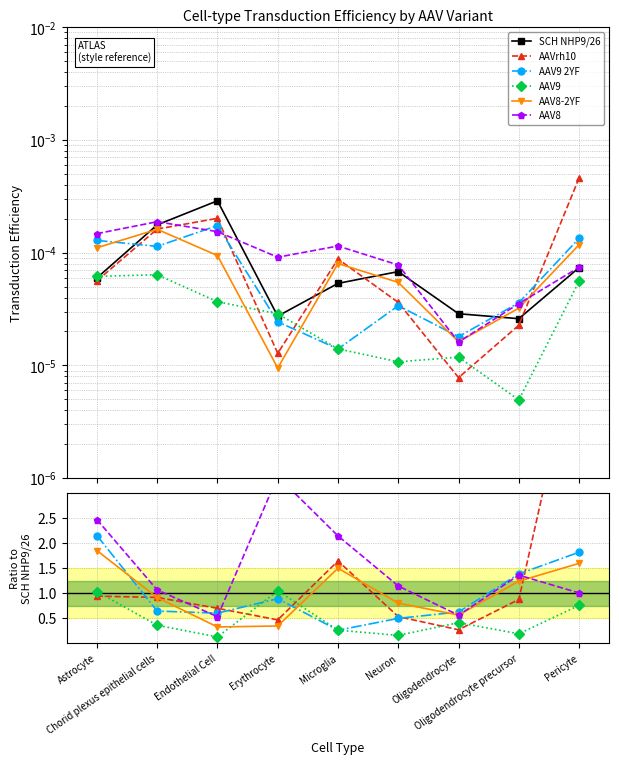

What is the maximum value for AAV8-2YF?

1.9